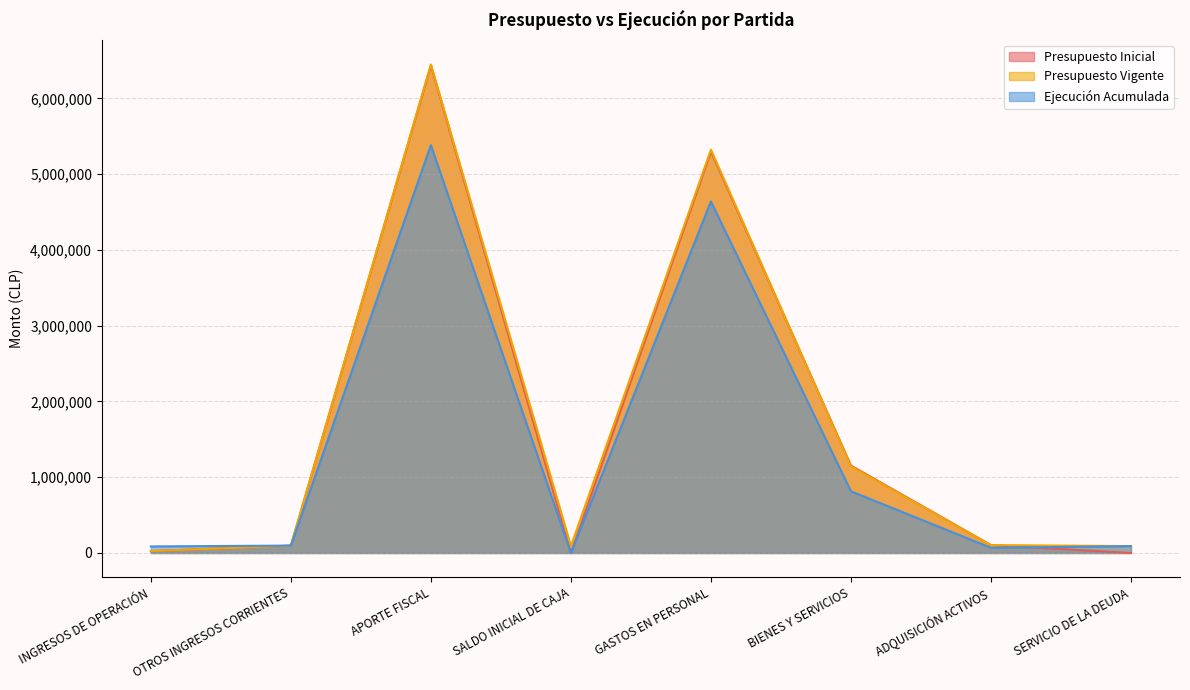

Where is Ejecución Acumulada nearest to the value 2692080?

BIENES Y SERVICIOS